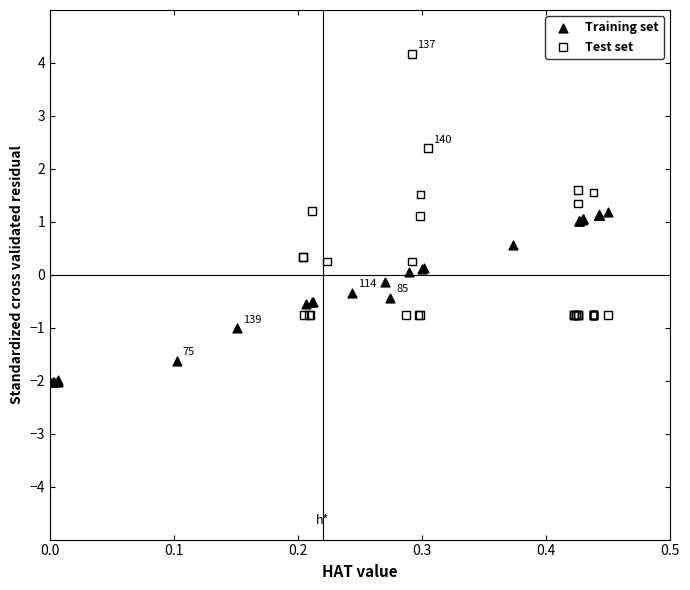

Which series has the largest Y range (max minus min)?

Test set